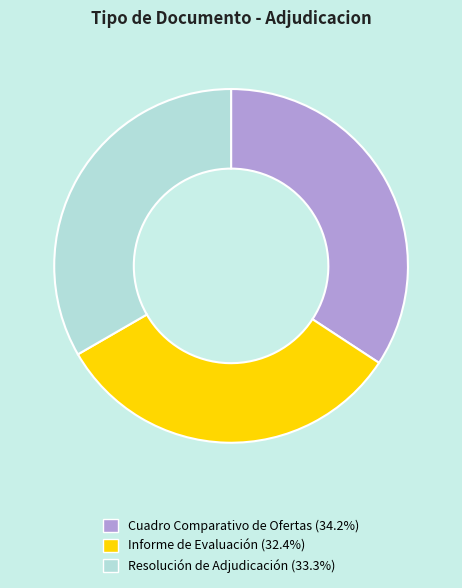

Does any single category account for the majority?

No